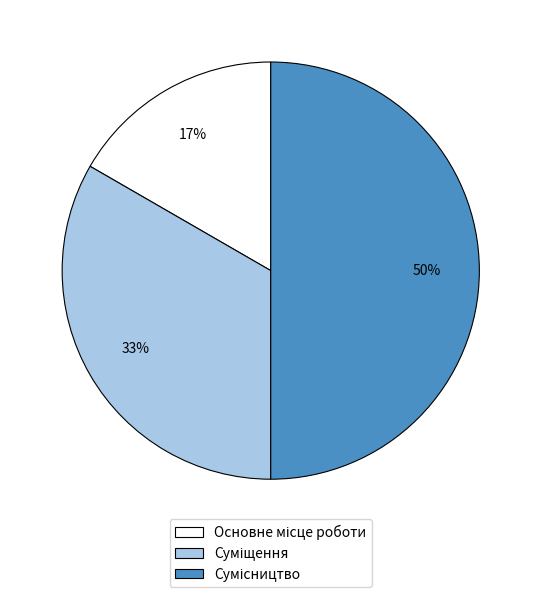

To the nearest percent, what is the average slice percentage?

33%